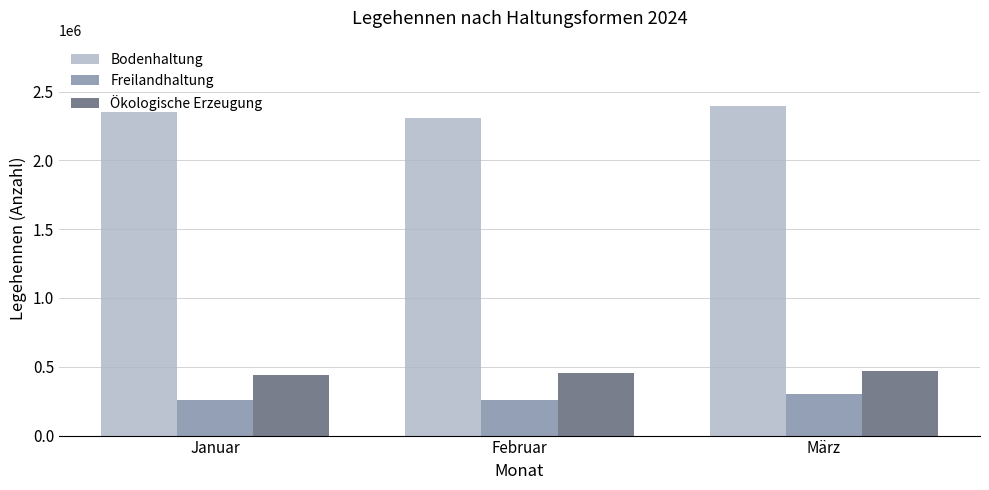

Is it true that Freilandhaltung equals 255909 at Februar?

True